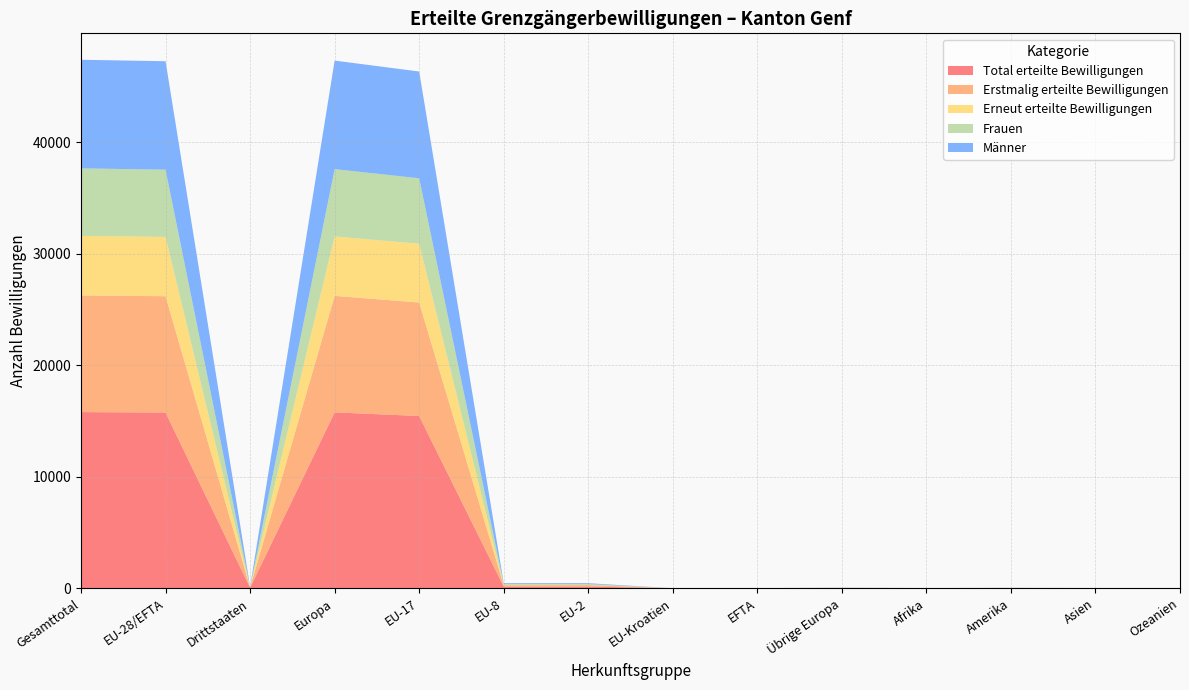

Reading left to right, list all the values displayed in this chart.

Total erteilte Bewilligungen: 15794	15750	44	15769	15443	152	151	1	3	19	5	14	6	0
Erstmalig erteilte Bewilligungen: 10457	10431	26	10443	10173	122	132	1	3	12	2	9	3	0
Erneut erteilte Bewilligungen: 5337	5319	18	5326	5270	30	19	0	0	7	3	5	3	0
Frauen: 6057	6029	28	6039	5870	81	77	0	1	10	3	10	5	0
Männer: 9737	9721	16	9730	9573	71	74	1	2	9	2	4	1	0